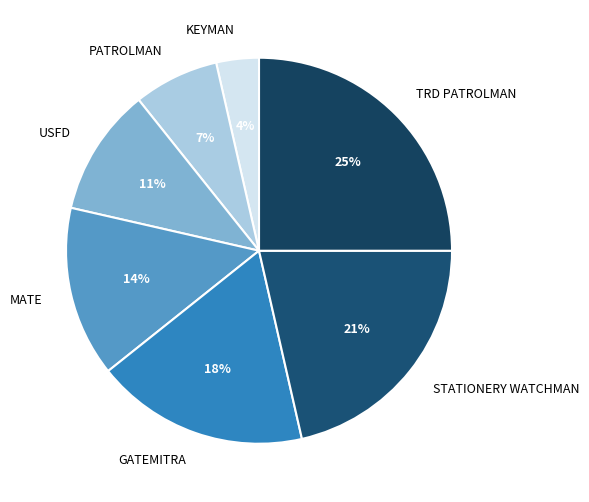

To the nearest percent, what is the combined percentage of KEYMAN and STATIONERY WATCHMAN?

25%